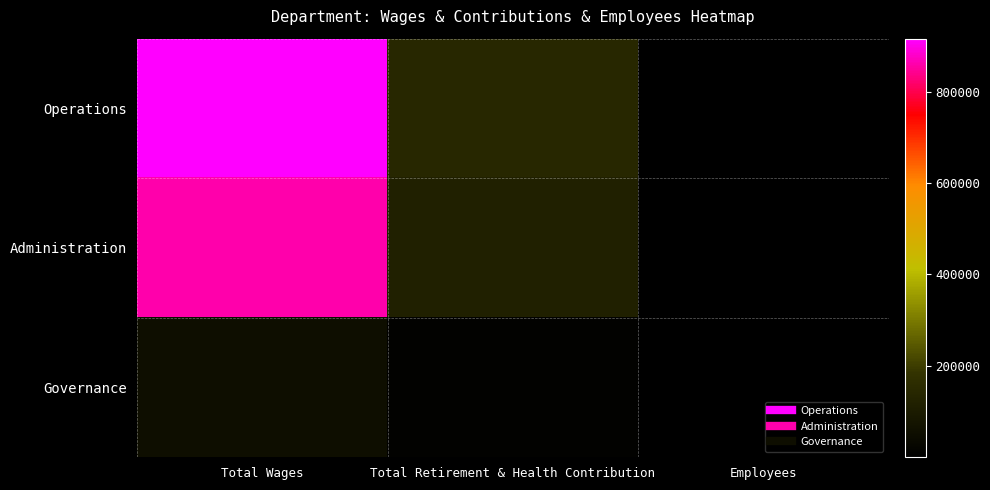

At how many categories does at least one series exceed 287154?

1